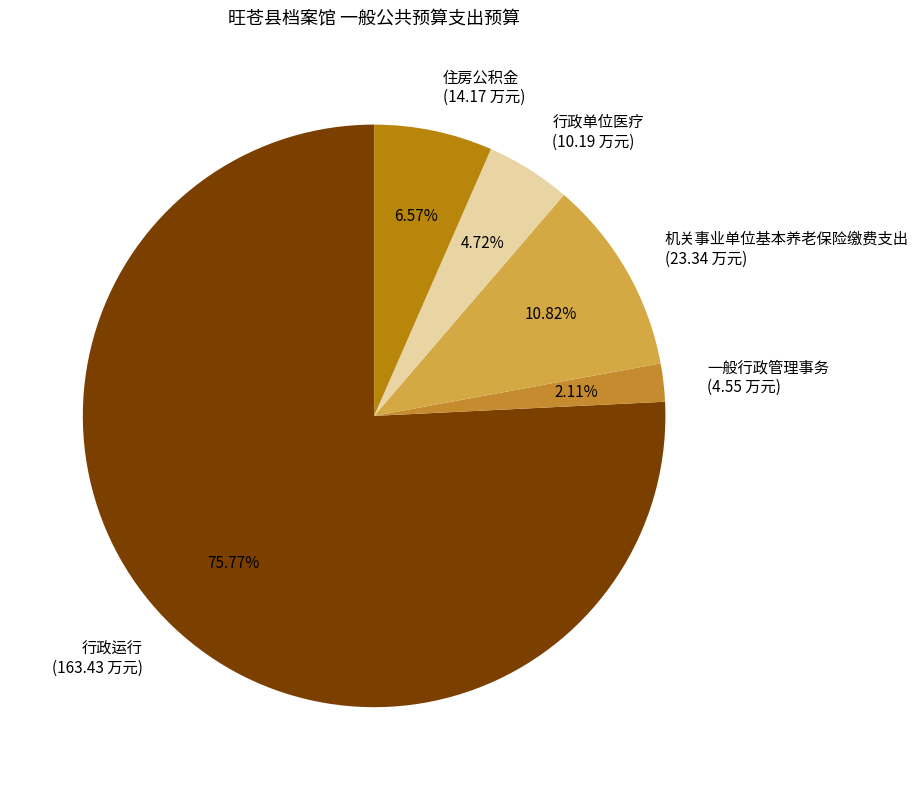

Is there a majority slice in this chart?

Yes